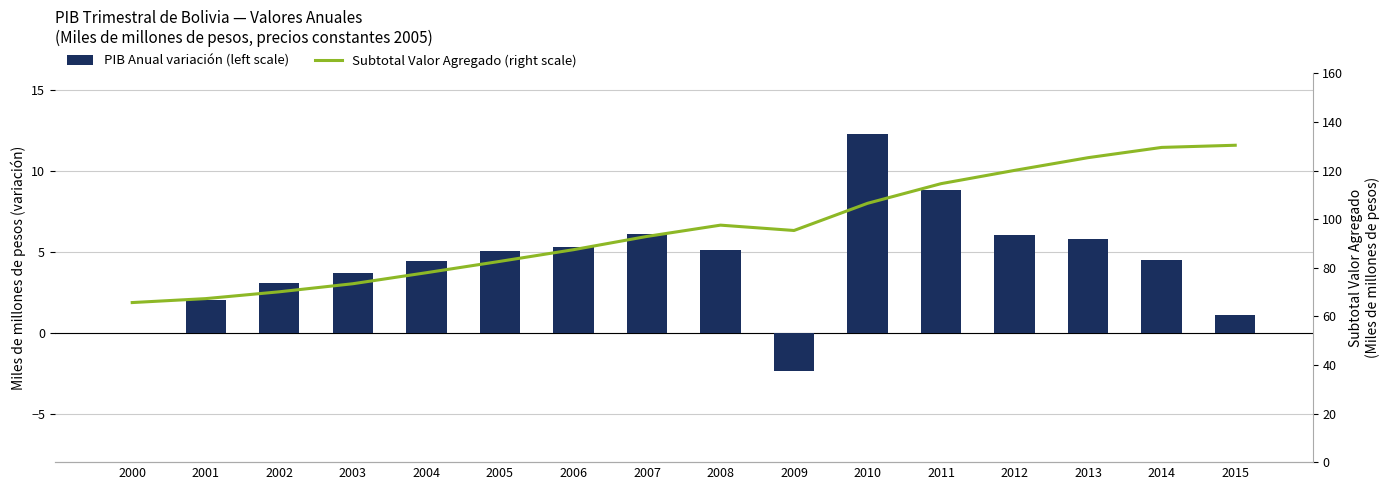

What is the total value across all series at 2005?

87.7